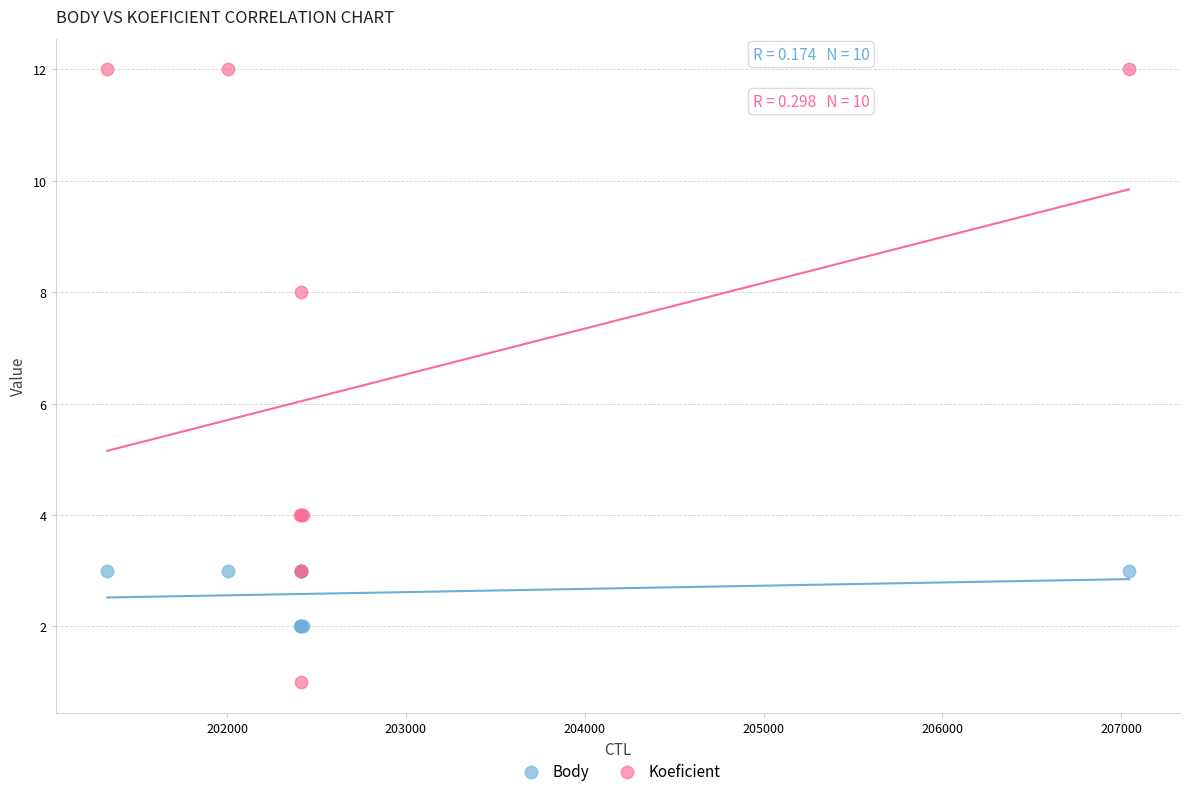

What are all the series names shown in the legend?

Body, Koeficient